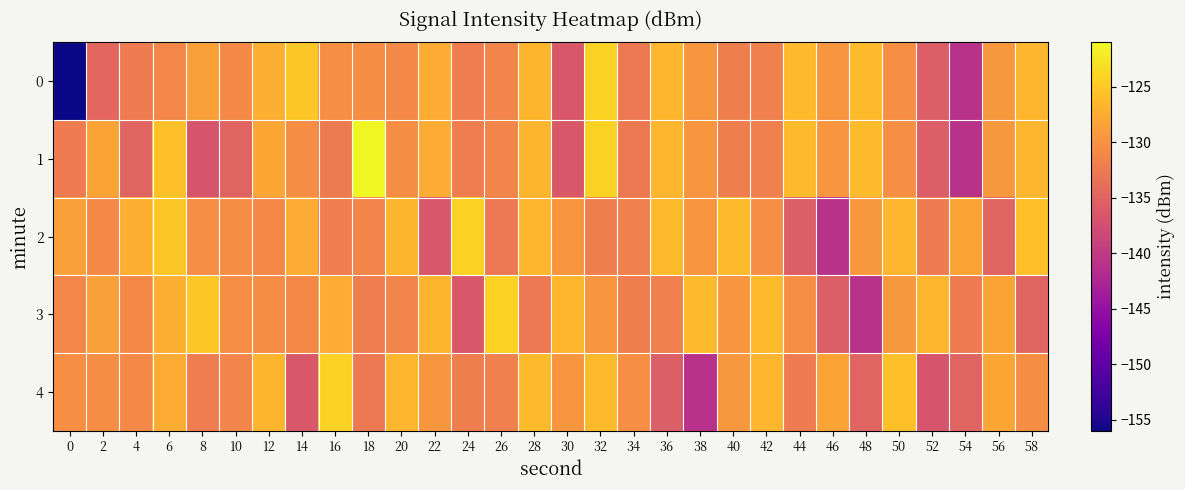

Reading left to right, transcribe all the data shown in this chart.

0: 0=-155.9	2=-134.6	4=-132.2	6=-131.2	8=-128.6	10=-130.9	12=-127.2	14=-125.1	16=-130.3	18=-130.6	20=-130.9	22=-127.5	24=-132.1	26=-131.3	28=-126.7	30=-136.3	32=-124.2	34=-132.6	36=-126.6	38=-129.6	40=-132.0	42=-131.9	44=-126.1	46=-129.6	48=-126.1	50=-130.2	52=-135.7	54=-141.0	56=-129.4	58=-126.6
1: 0=-132.2	2=-128.1	4=-135.0	6=-125.7	8=-136.7	10=-135.1	12=-128.1	14=-130.5	16=-132.5	18=-121.2	20=-130.6	22=-127.5	24=-132.1	26=-131.3	28=-126.7	30=-136.3	32=-124.2	34=-132.6	36=-126.6	38=-129.6	40=-132.0	42=-131.9	44=-126.1	46=-129.6	48=-126.1	50=-130.2	52=-135.7	54=-141.0	56=-129.4	58=-126.6
2: 0=-128.6	2=-130.9	4=-127.2	6=-125.1	8=-130.3	10=-130.6	12=-130.9	14=-127.5	16=-132.1	18=-131.3	20=-126.7	22=-136.3	24=-124.2	26=-132.6	28=-126.6	30=-129.6	32=-132.0	34=-131.9	36=-126.1	38=-129.6	40=-126.1	42=-130.2	44=-135.7	46=-141.0	48=-129.4	50=-126.6	52=-132.2	54=-128.1	56=-135.0	58=-125.7
3: 0=-131.2	2=-128.6	4=-130.9	6=-127.2	8=-125.1	10=-130.3	12=-130.6	14=-130.9	16=-127.5	18=-132.1	20=-131.3	22=-126.7	24=-136.3	26=-124.2	28=-132.6	30=-126.6	32=-129.6	34=-132.0	36=-131.9	38=-126.1	40=-129.6	42=-126.1	44=-130.2	46=-135.7	48=-141.0	50=-129.4	52=-126.6	54=-132.2	56=-128.1	58=-135.0
4: 0=-130.3	2=-130.6	4=-130.9	6=-127.5	8=-132.1	10=-131.3	12=-126.7	14=-136.3	16=-124.2	18=-132.6	20=-126.6	22=-129.6	24=-132.0	26=-131.9	28=-126.1	30=-129.6	32=-126.1	34=-130.2	36=-135.7	38=-141.0	40=-129.4	42=-126.6	44=-132.2	46=-128.1	48=-135.0	50=-125.7	52=-136.7	54=-135.1	56=-128.1	58=-130.5